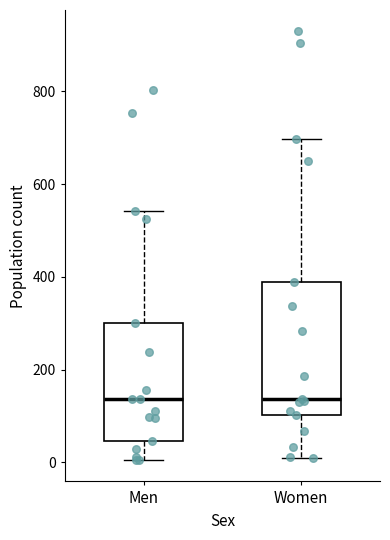

Which box is the tallest, from its lower edge to its upper edge?

Women